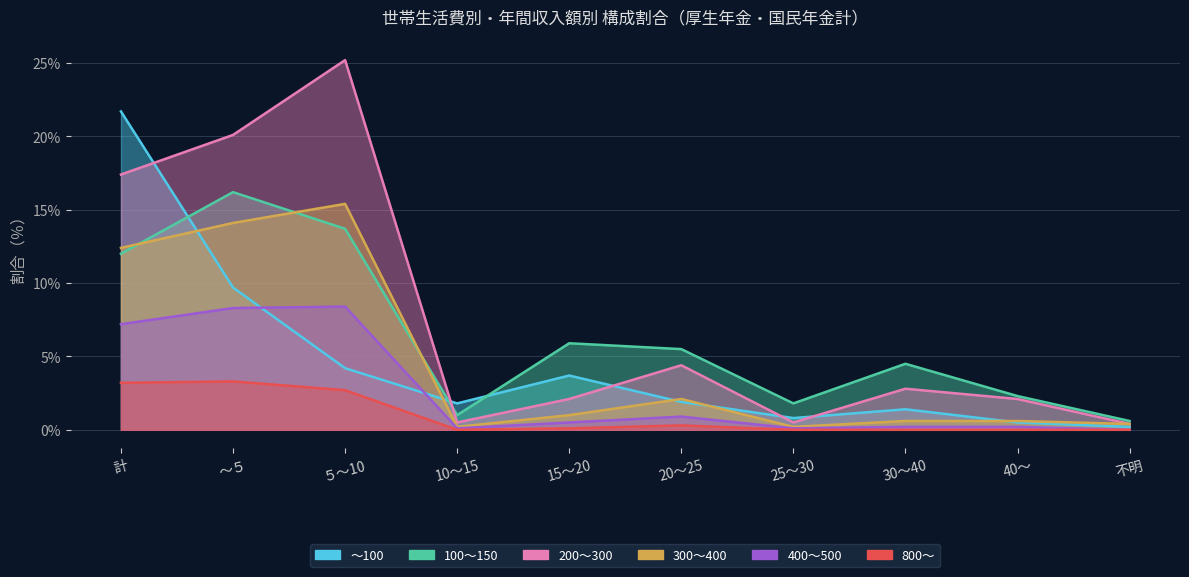

What are all the series names shown in the legend?

～100, 100～150, 200～300, 300～400, 400～500, 800～